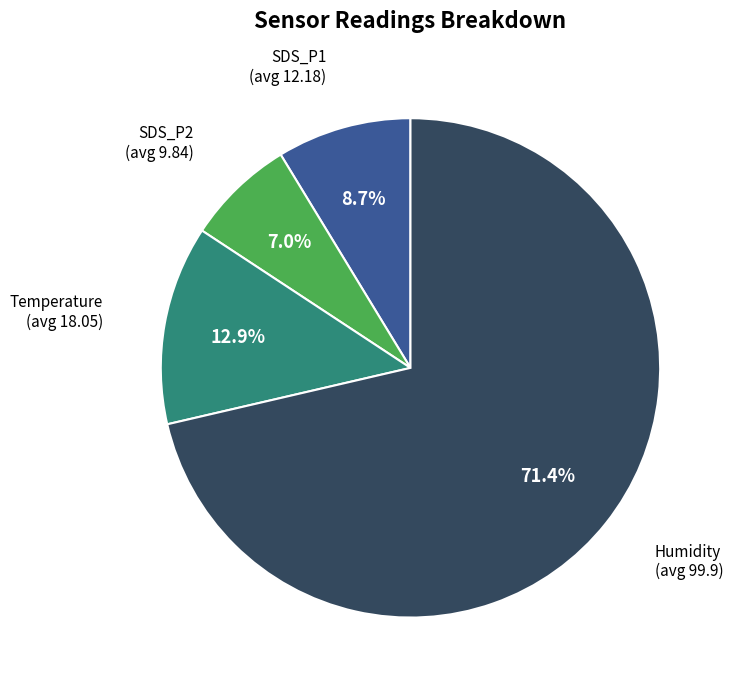

Does any single category account for the majority?

Yes